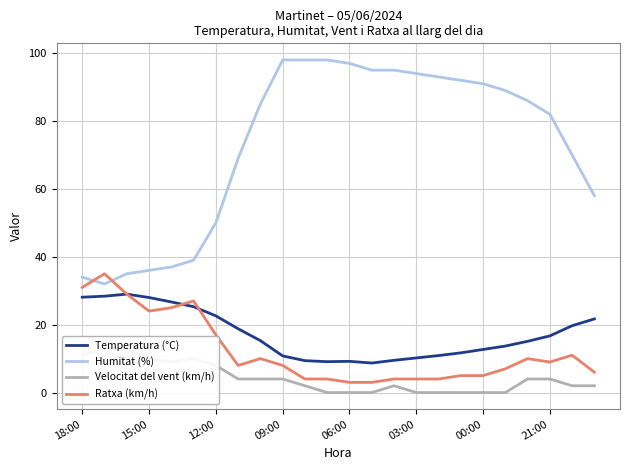

What is the average value of the Velocitat del vent (km/h) series?

4.2